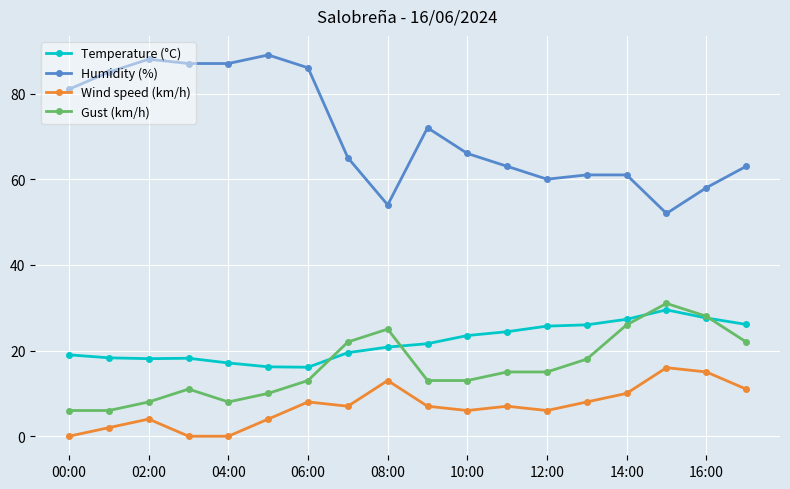

Which series has the largest range (max minus min)?

Humidity (%)